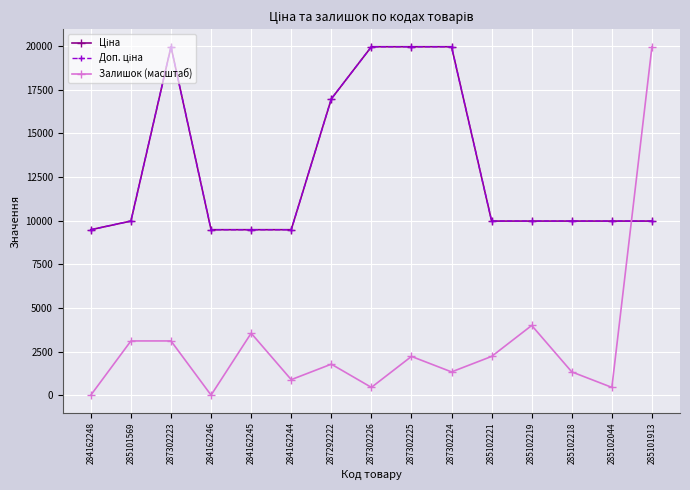

True or false: Доп. ціна has a value of 19964.2 at 287302226.

True